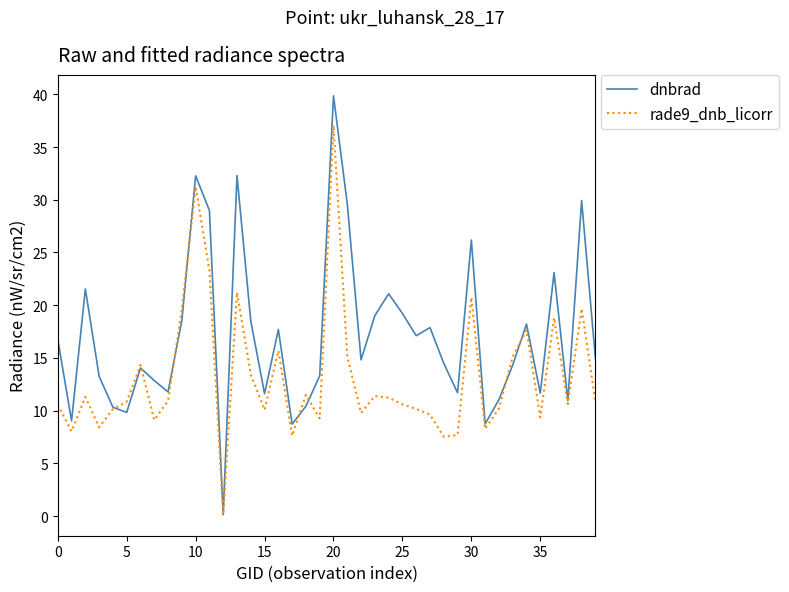

True or false: rade9_dnb_licorr has more than 2 points higher than both neighbors.

True